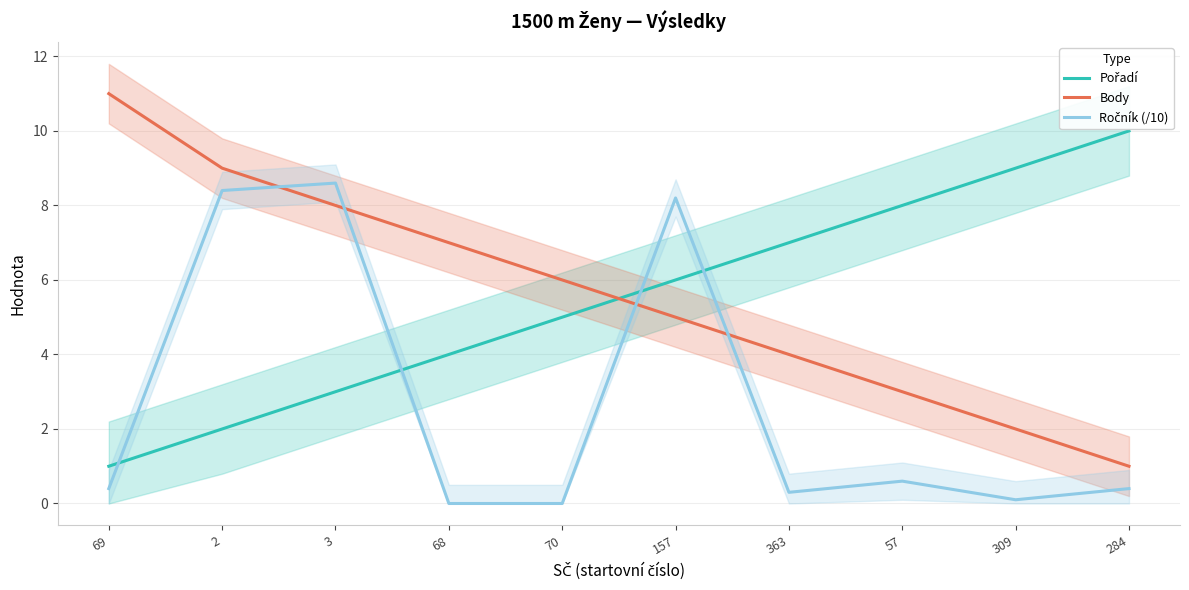

How many lines are shown in the chart?

3